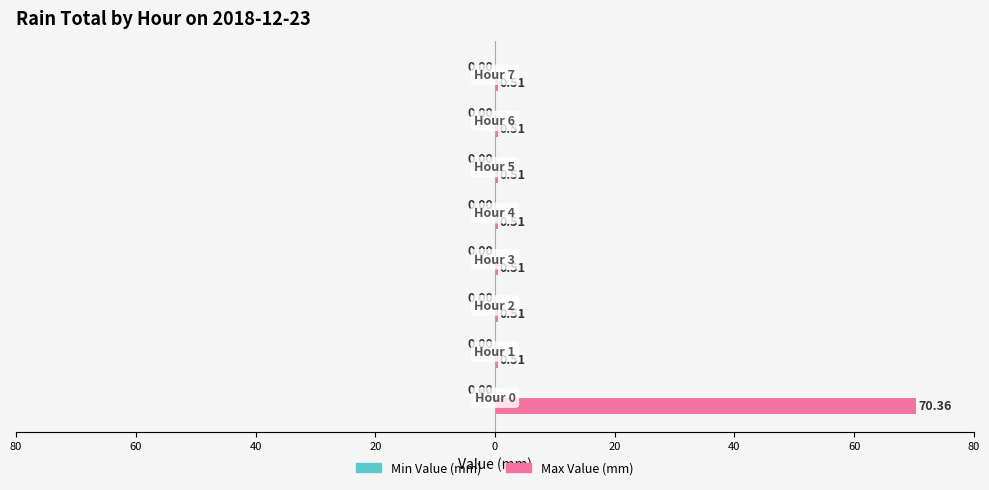

Does the chart contain any negative values?

No